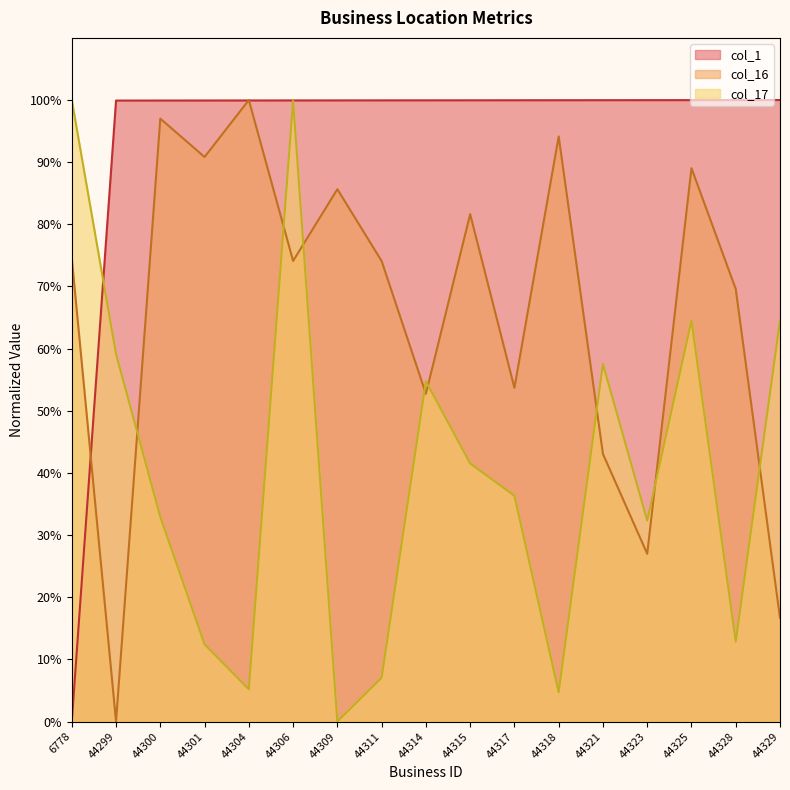

How many lines are shown in the chart?

3